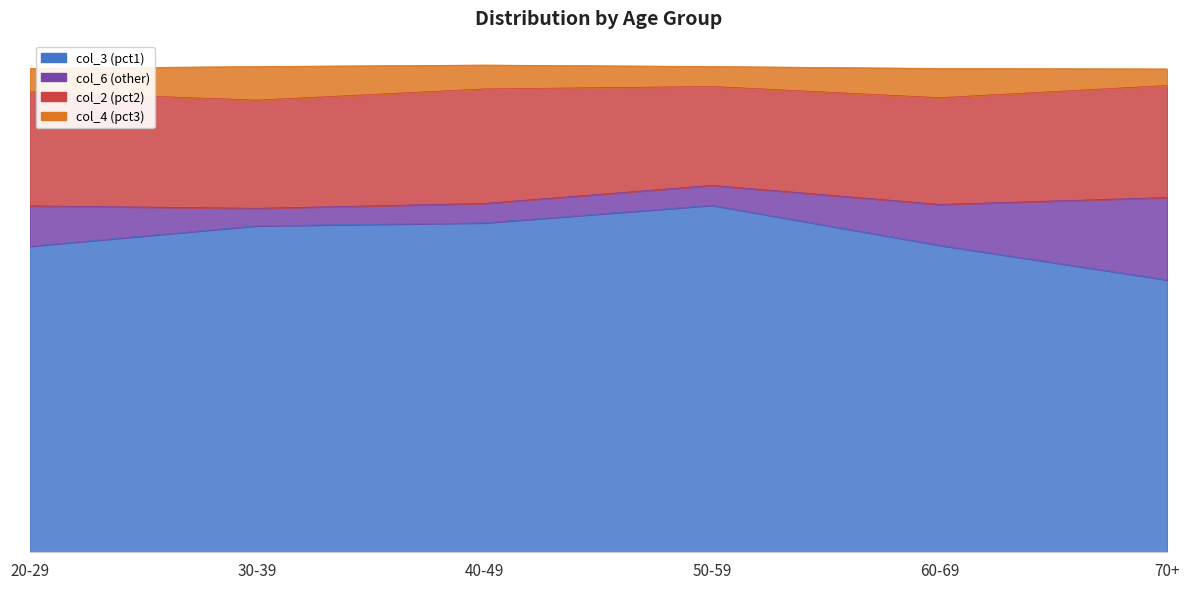

What is the sum of the col_6 (other) values at 70+ and 50-59?

21.0